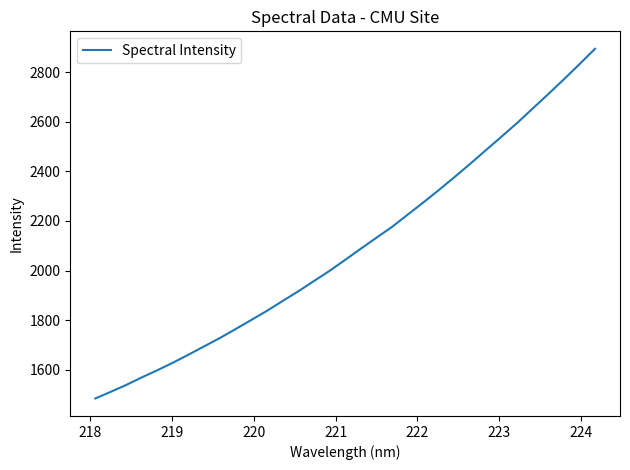

What is the maximum value shown in the chart?

2893.4